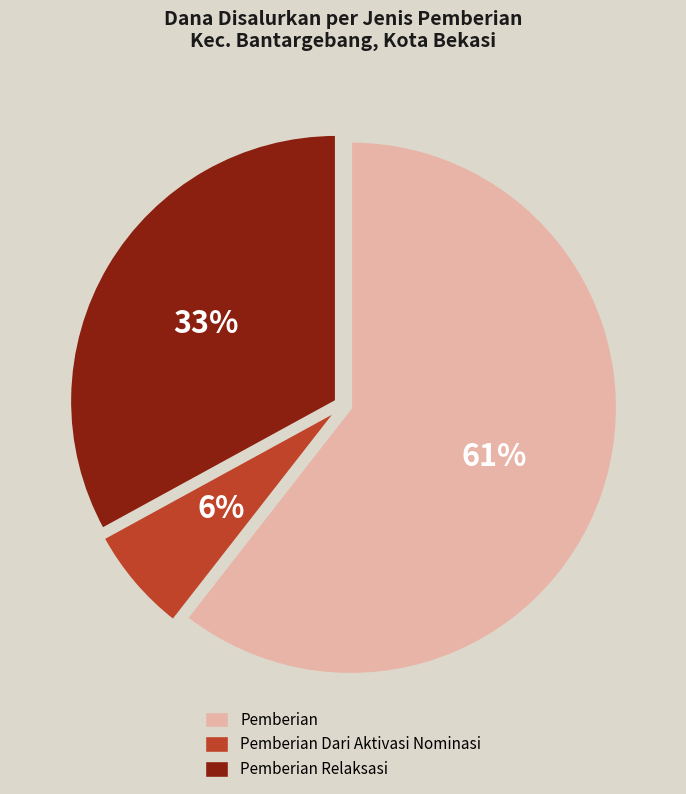

How many slices are in this pie chart?

3